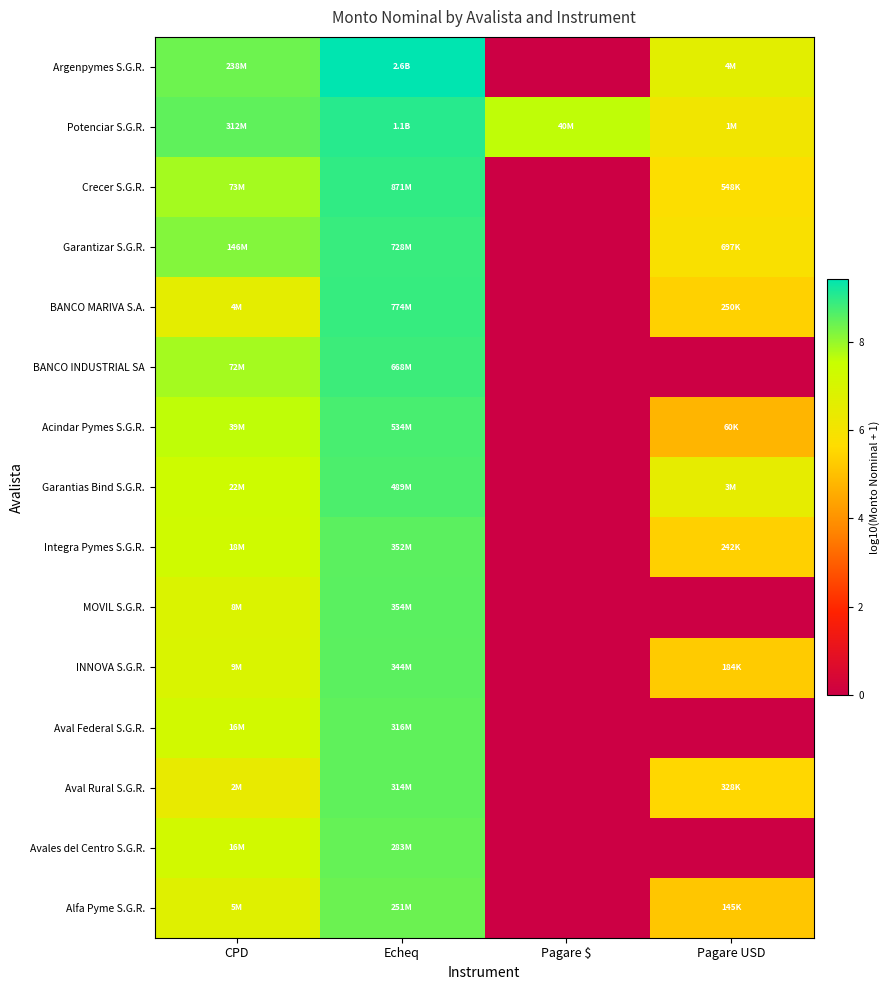

Reading left to right, transcribe all the data shown in this chart.

Argenpymes S.G.R.: CPD=8.4	Echeq=9.4	Pagare $=0.0	Pagare USD=6.6
Potenciar S.G.R.: CPD=8.5	Echeq=9.0	Pagare $=7.6	Pagare USD=6.1
Crecer S.G.R.: CPD=7.9	Echeq=8.9	Pagare $=0.0	Pagare USD=5.7
Garantizar S.G.R.: CPD=8.2	Echeq=8.9	Pagare $=0.0	Pagare USD=5.8
BANCO MARIVA S.A.: CPD=6.6	Echeq=8.9	Pagare $=0.0	Pagare USD=5.4
BANCO INDUSTRIAL SA: CPD=7.9	Echeq=8.8	Pagare $=0.0	Pagare USD=0.0
Acindar Pymes S.G.R.: CPD=7.6	Echeq=8.7	Pagare $=0.0	Pagare USD=4.8
Garantias Bind S.G.R.: CPD=7.3	Echeq=8.7	Pagare $=0.0	Pagare USD=6.5
Integra Pymes S.G.R.: CPD=7.2	Echeq=8.5	Pagare $=0.0	Pagare USD=5.4
MOVIL S.G.R.: CPD=6.9	Echeq=8.5	Pagare $=0.0	Pagare USD=0.0
INNOVA S.G.R.: CPD=6.9	Echeq=8.5	Pagare $=0.0	Pagare USD=5.3
Aval Federal S.G.R.: CPD=7.2	Echeq=8.5	Pagare $=0.0	Pagare USD=0.0
Aval Rural S.G.R.: CPD=6.4	Echeq=8.5	Pagare $=0.0	Pagare USD=5.5
Avales del Centro S.G.R.: CPD=7.2	Echeq=8.5	Pagare $=0.0	Pagare USD=0.0
Alfa Pyme S.G.R.: CPD=6.7	Echeq=8.4	Pagare $=0.0	Pagare USD=5.2